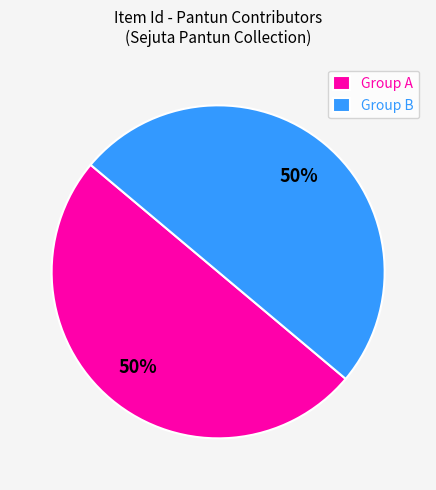

What is the ratio of the value at Group B to the value at Group A?

1.0